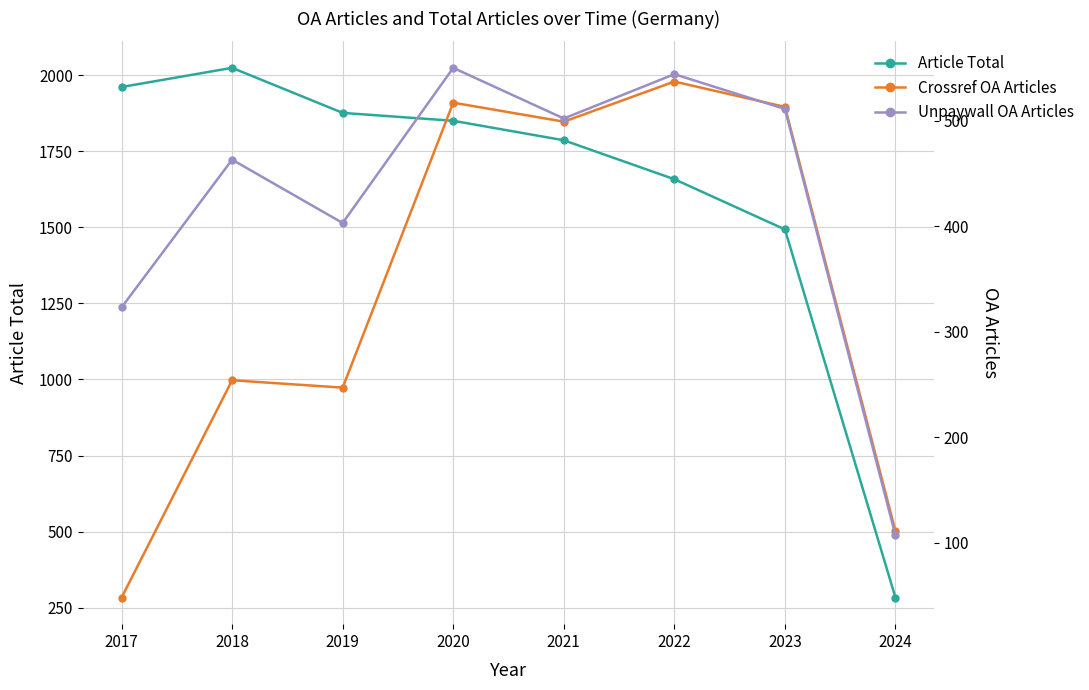

At which category is the sum across all series the highest?

2020